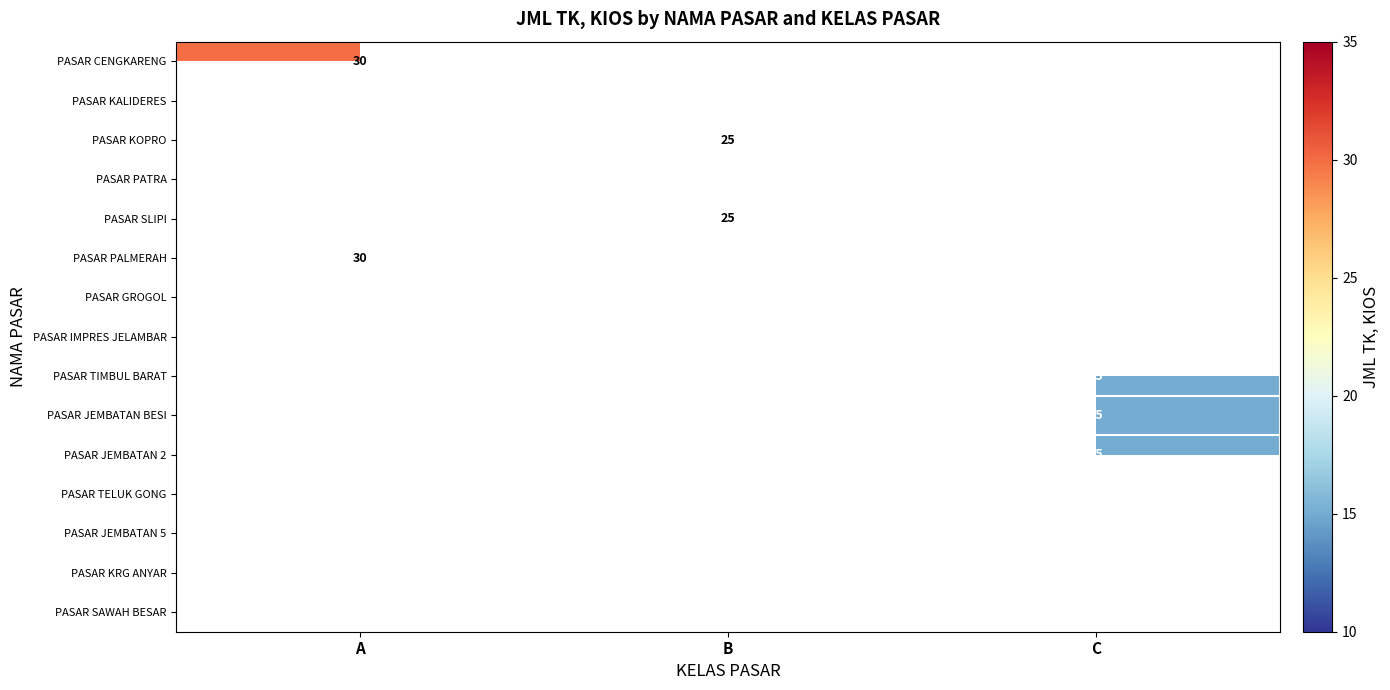

How many series are shown in this chart?

15